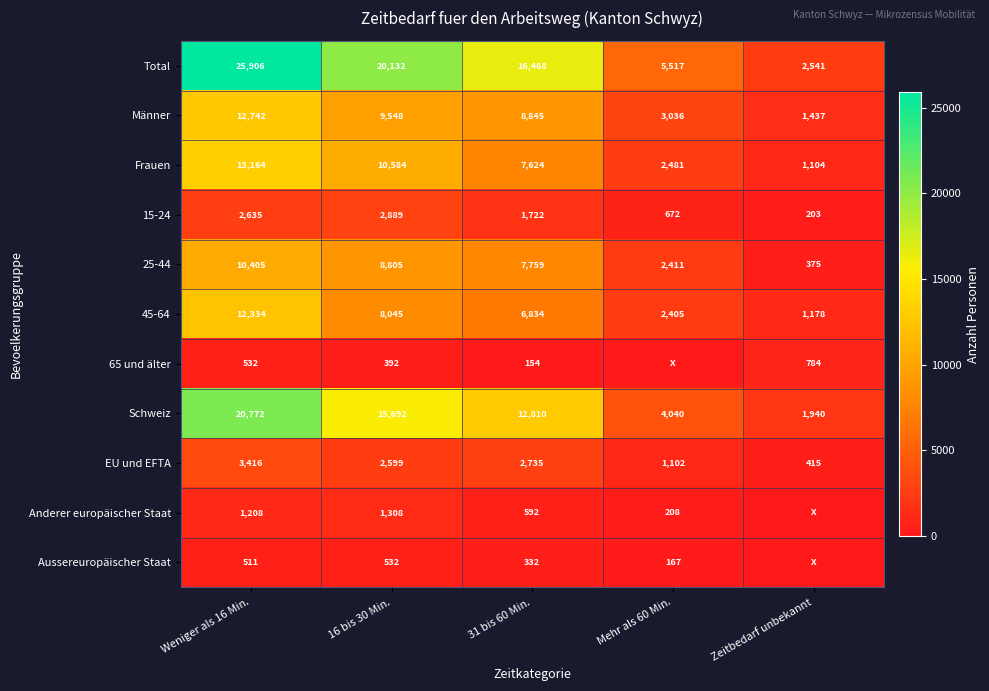

At which label is Männer closest to 7089?

31 bis 60 Min.